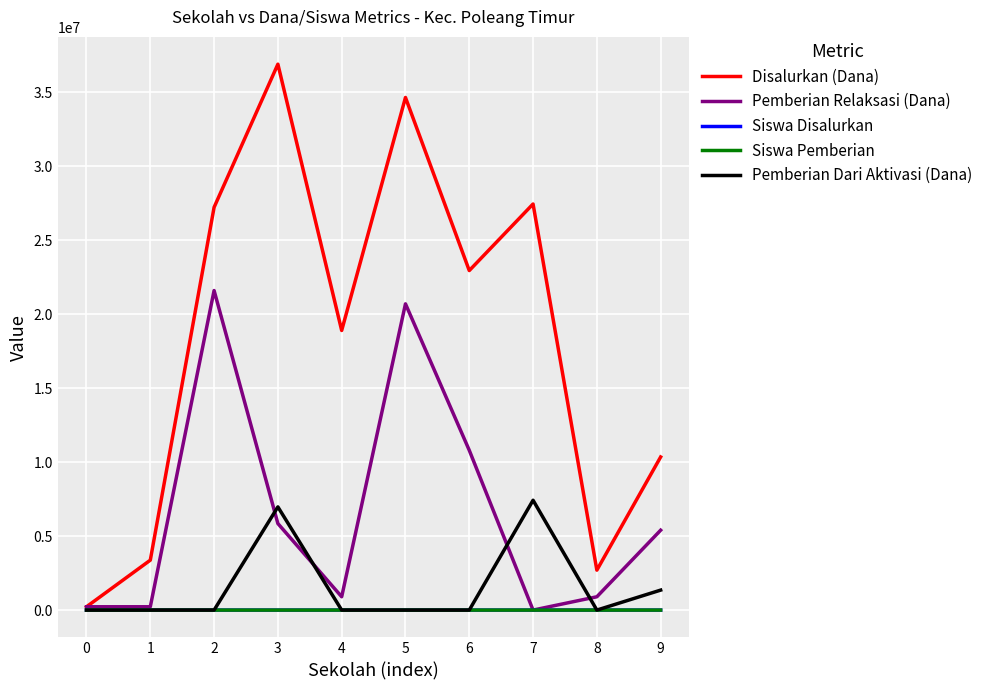

Between 2 and 5, which series saw the biggest shift?

Disalurkan (Dana)